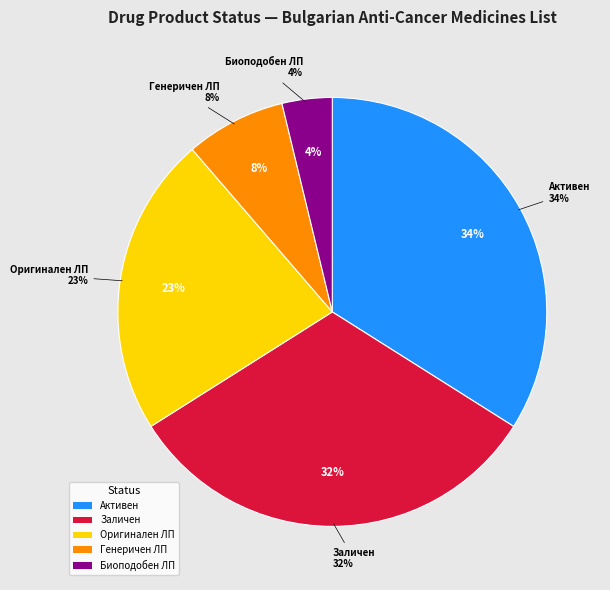

Does any single category account for the majority?

No